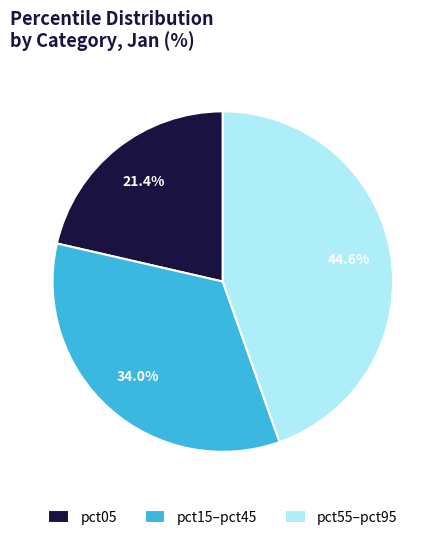

Rank the categories by value from highest to lowest.

pct55–pct95, pct15–pct45, pct05